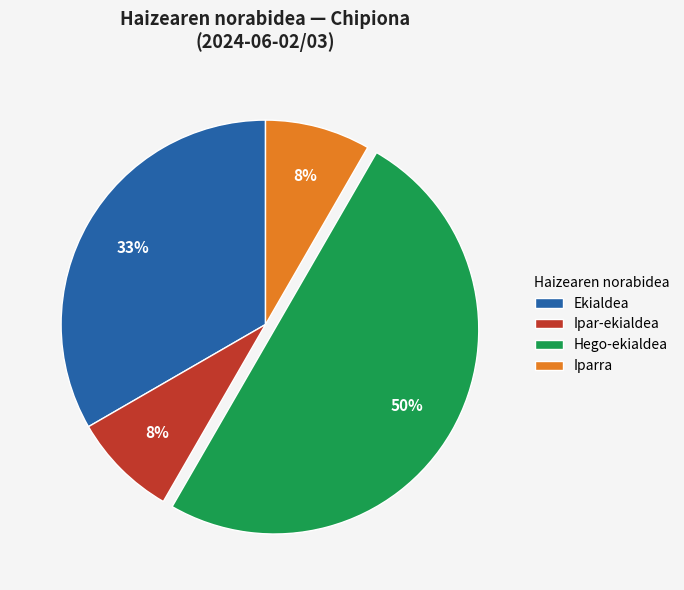

Which slice is the largest?

Hego-ekialdea